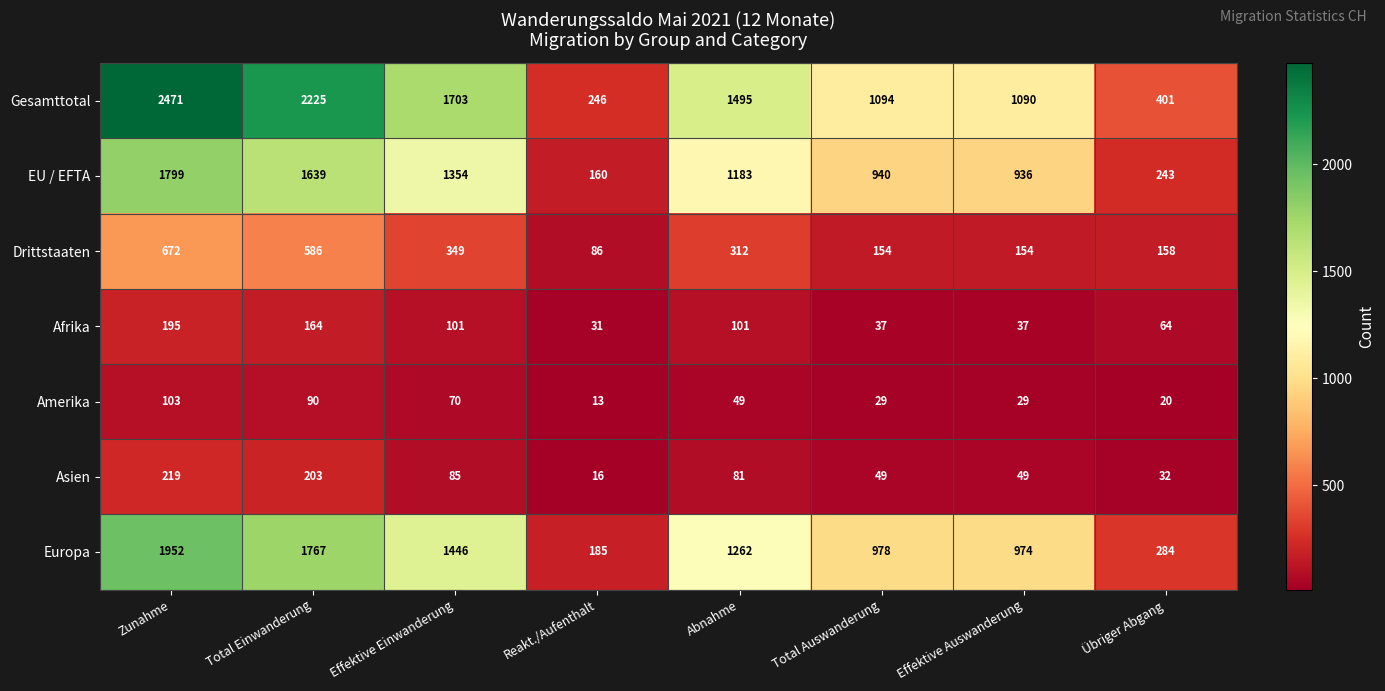

What is the maximum value shown in the chart?

2471